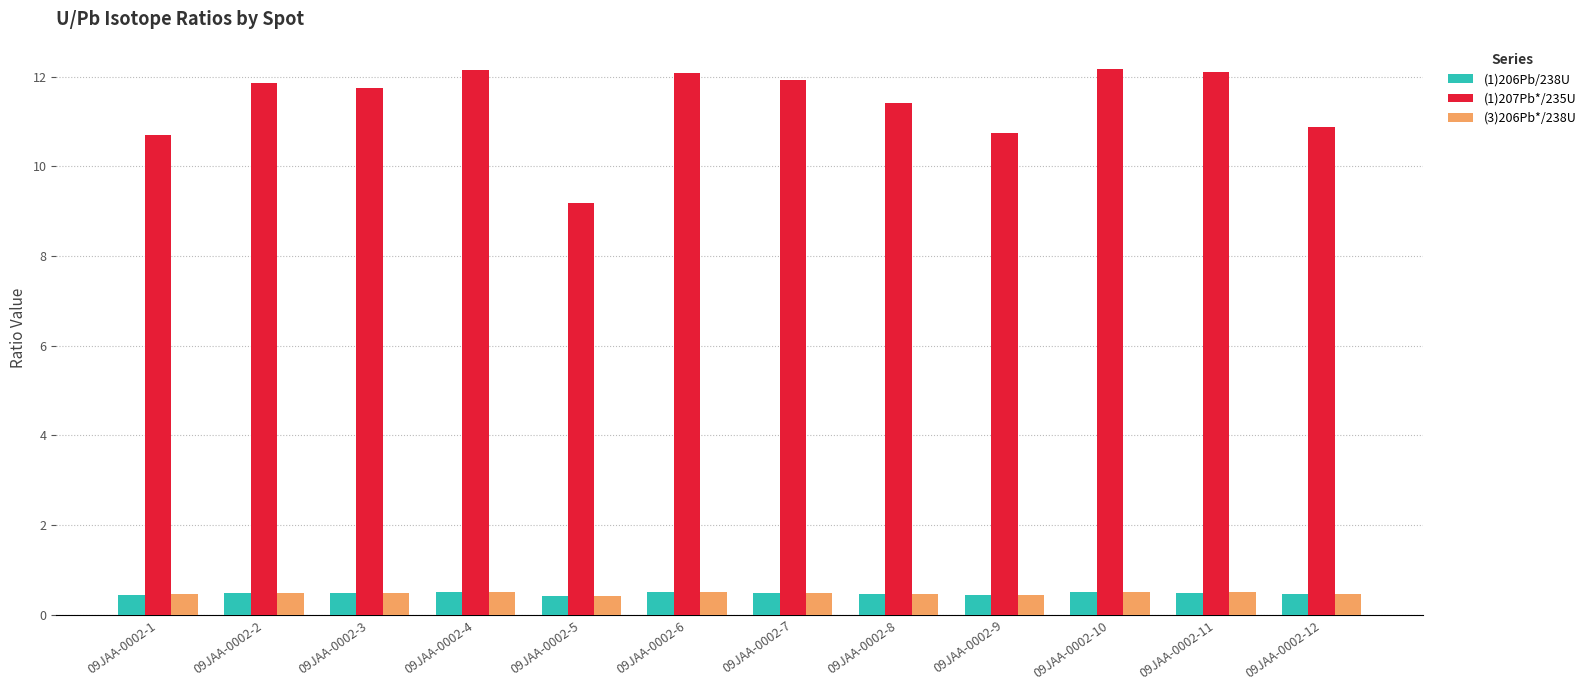

What is the average value of the (1)207Pb*/235U series?

11.4